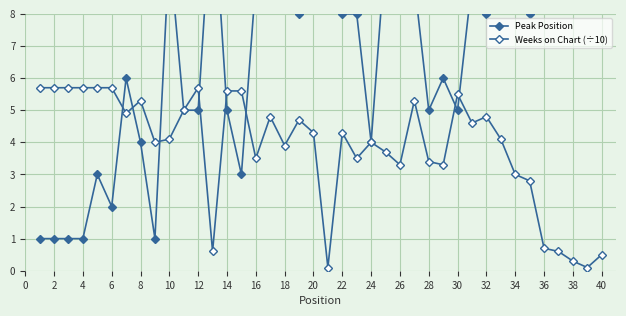

Rank the series at 34 from lowest to highest value.

Weeks on Chart (÷10), Peak Position